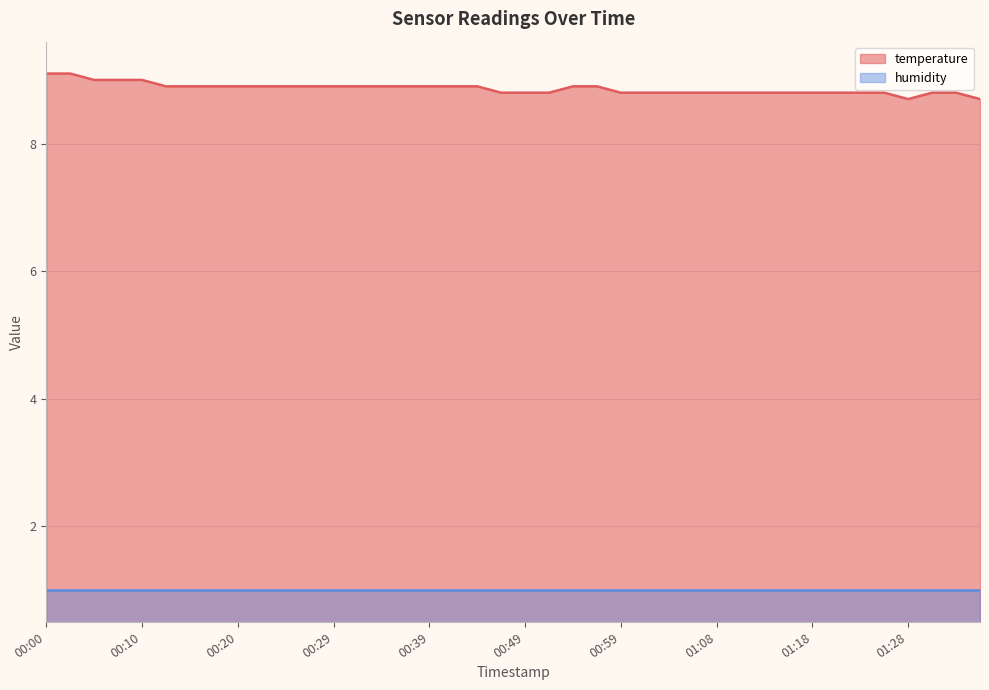

Does the chart display data point markers on the line(s)?

No